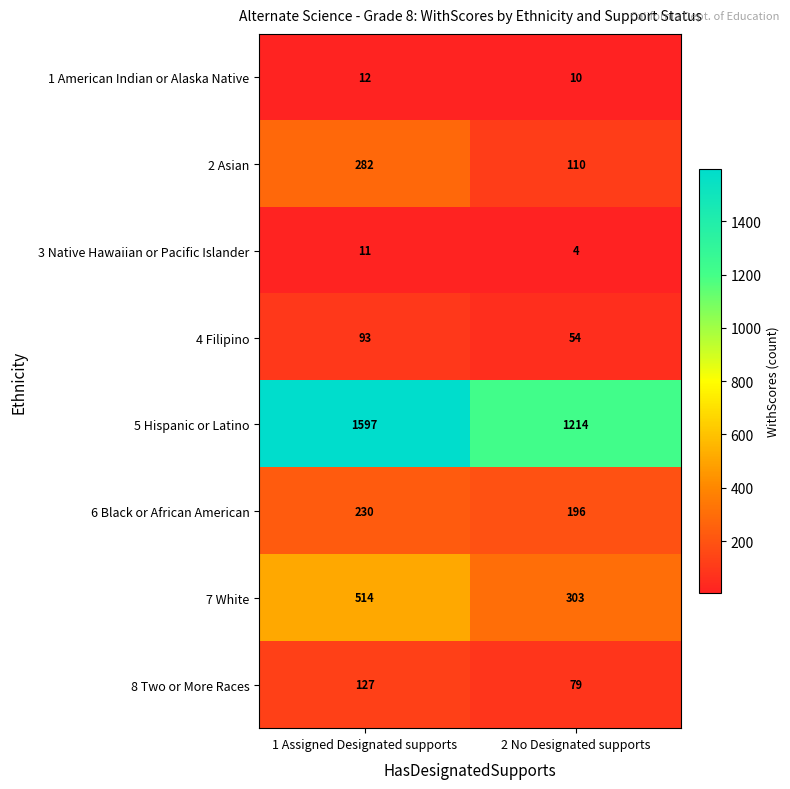

What is the approximate value of 8 Two or More Races at 2 No Designated supports, to the nearest 5?

80